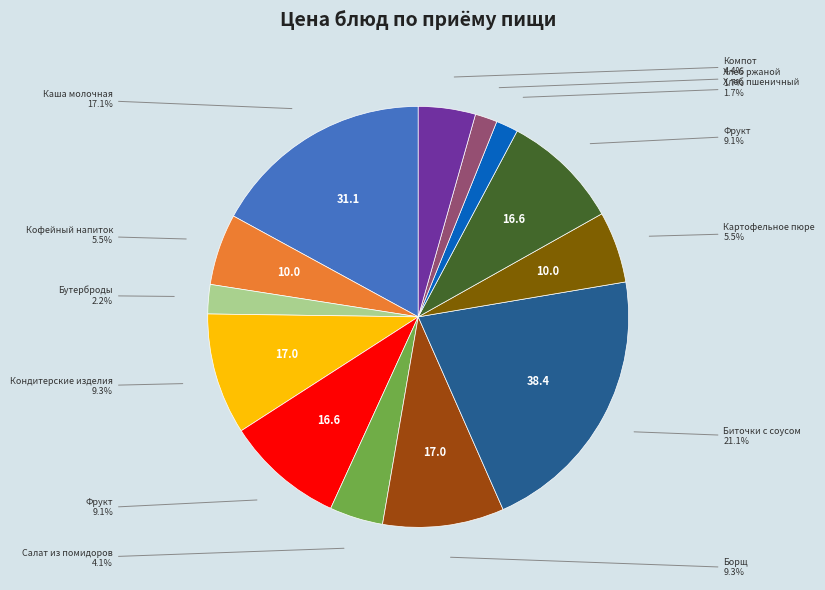

Is there a majority slice in this chart?

No